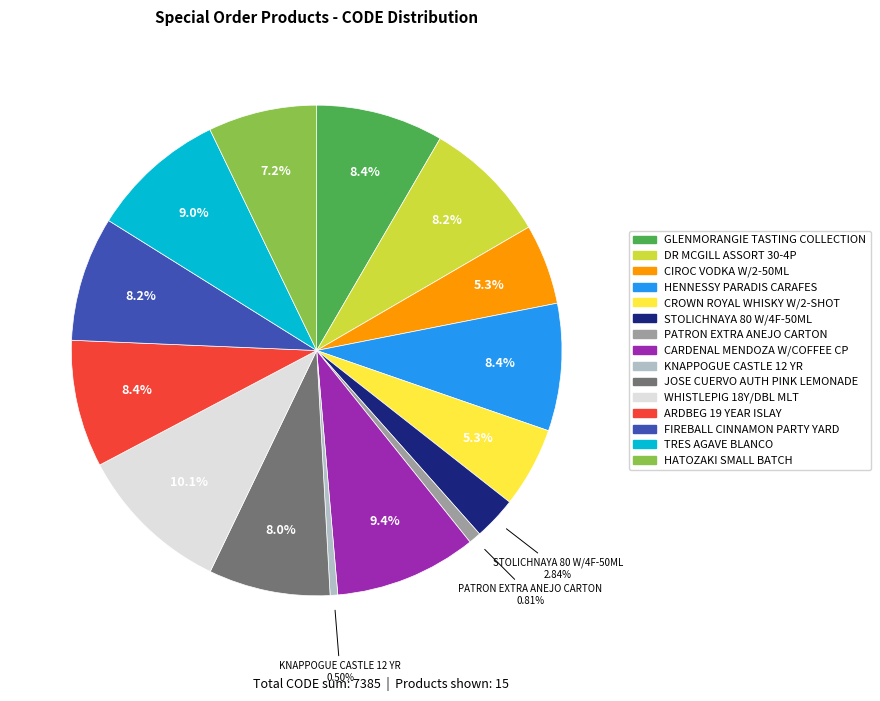

Which category has the biggest portion of the pie?

WHISTLEPIG 18Y/DBL MLT